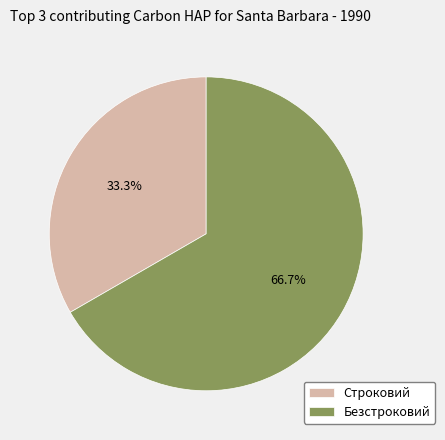

Combined, what portion of the pie is Строковий and Безстроковий?

100.0%